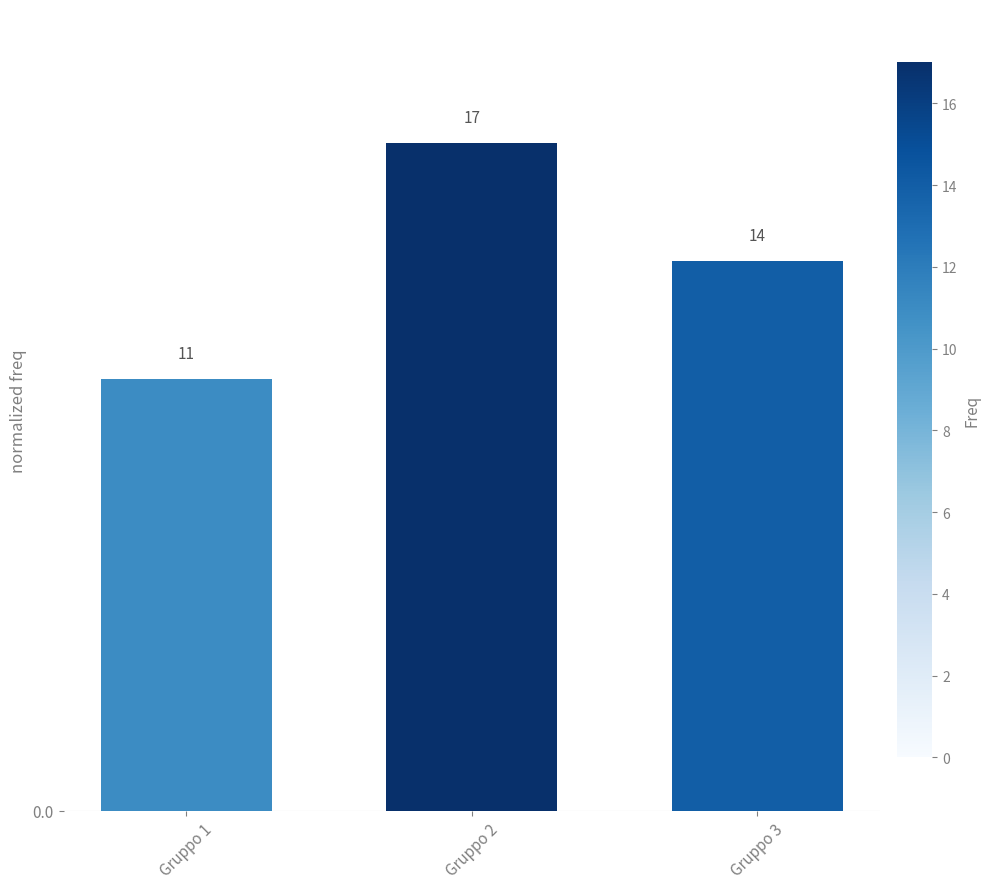

How many bars are there in total?

3